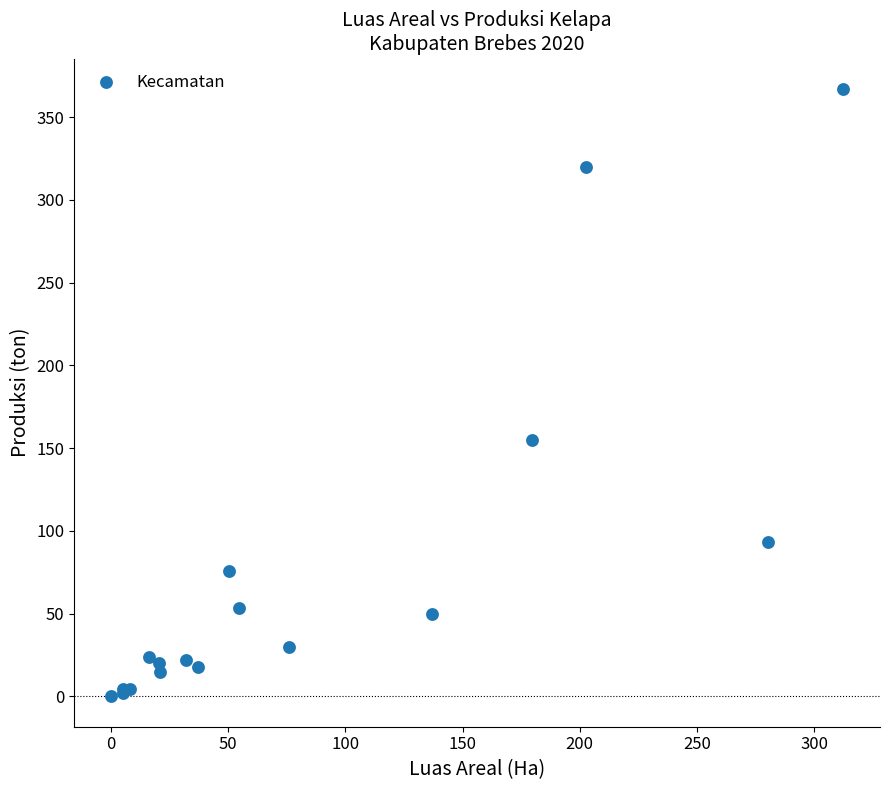

What Y value in the scatter plot is closest to 183?

155.1